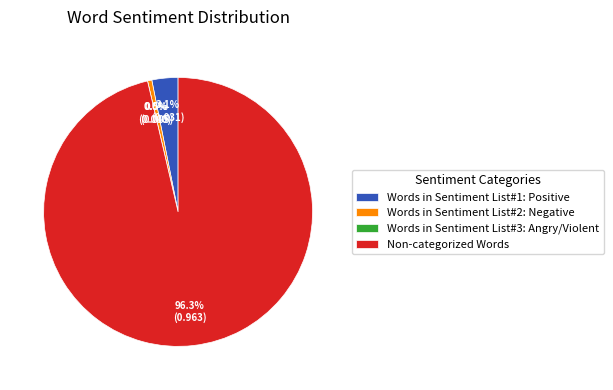

Do Words in Sentiment List#1: Positive and Non-categorized Words together represent more than half of the pie?

Yes